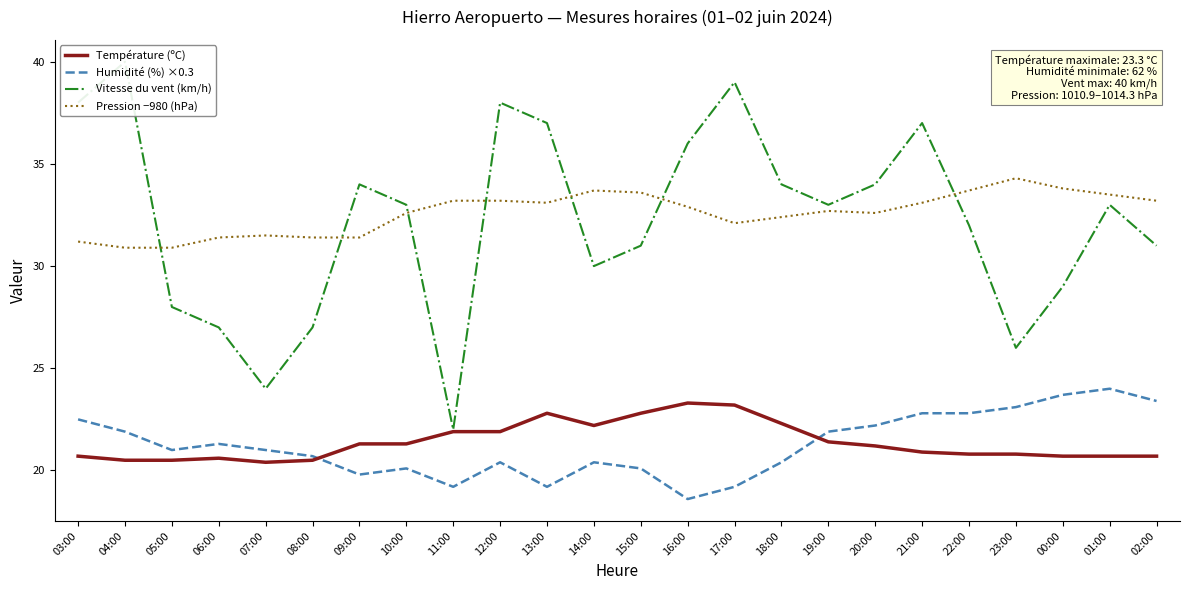

True or false: Humidité (%) ×0.3 and Vitesse du vent (km/h) intersect in this chart.

False